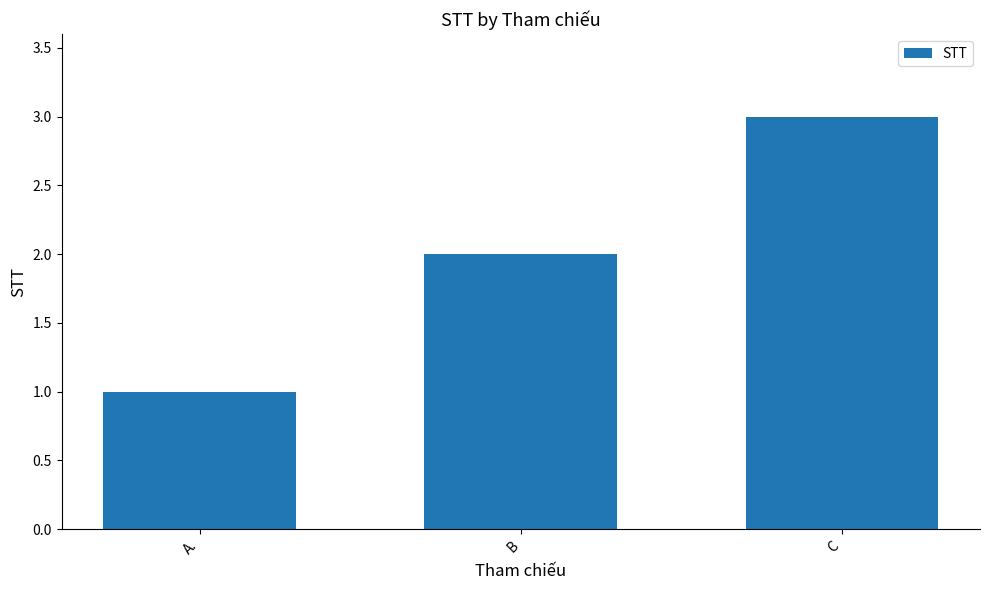

What is the sum of all values?

6